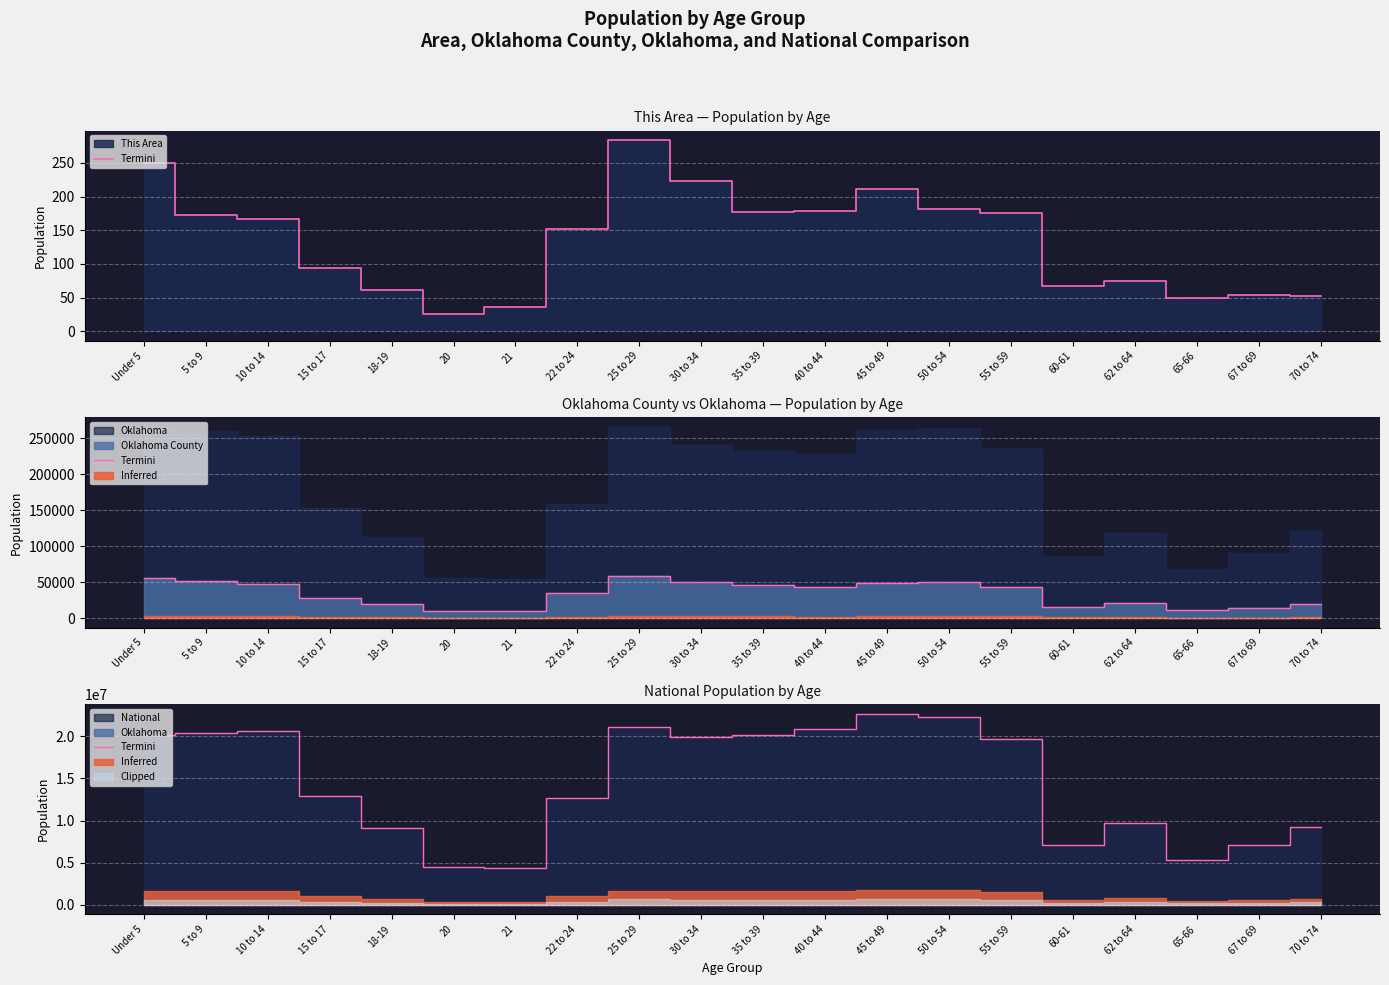

Which category has the highest value across all series?

45 to 49